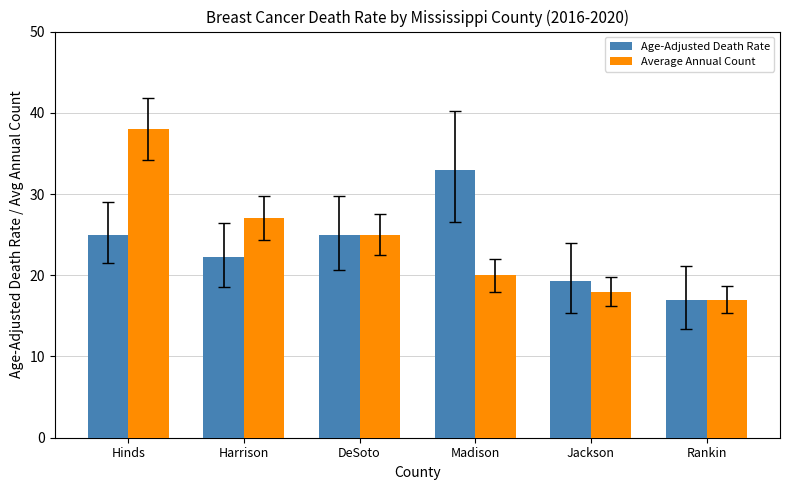

What is the lowest value of the Age-Adjusted Death Rate series?

17.0